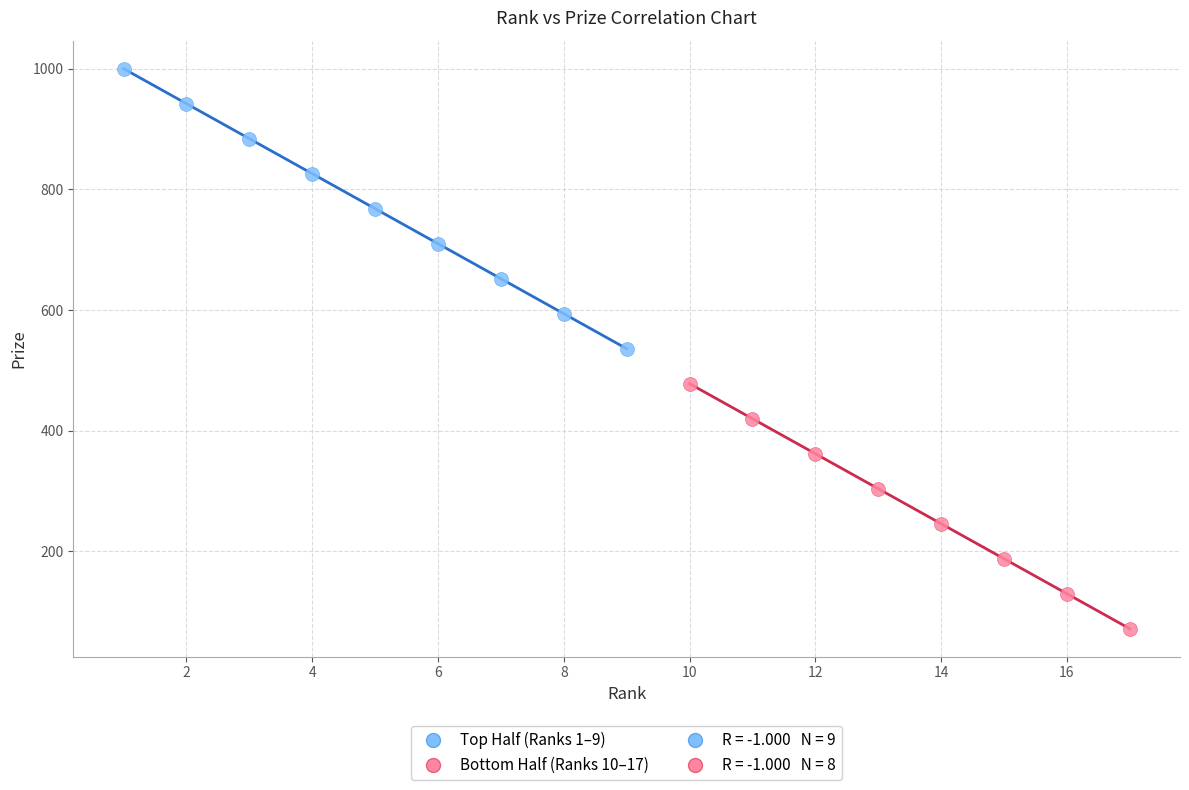

Which series contains the lowest Y value?

Bottom Half (Ranks 10–17)